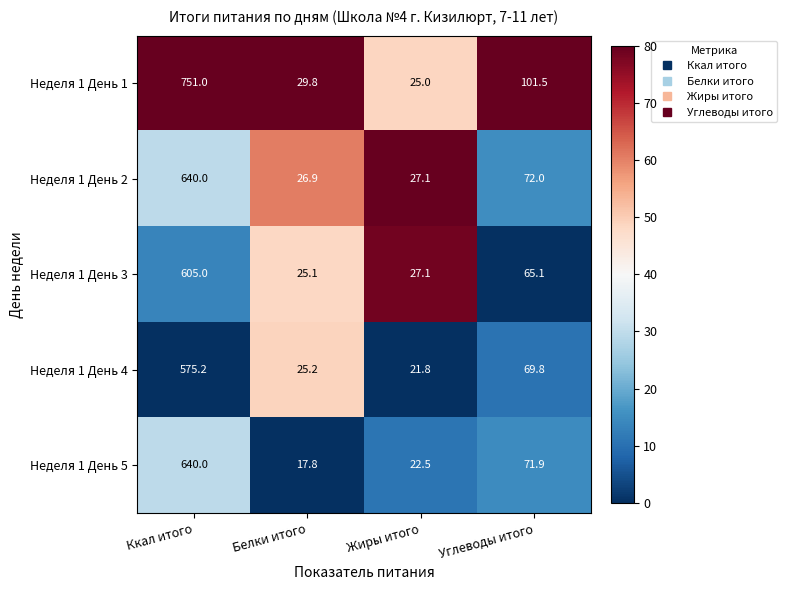

What is the total value across all series at Жиры итого?

123.5